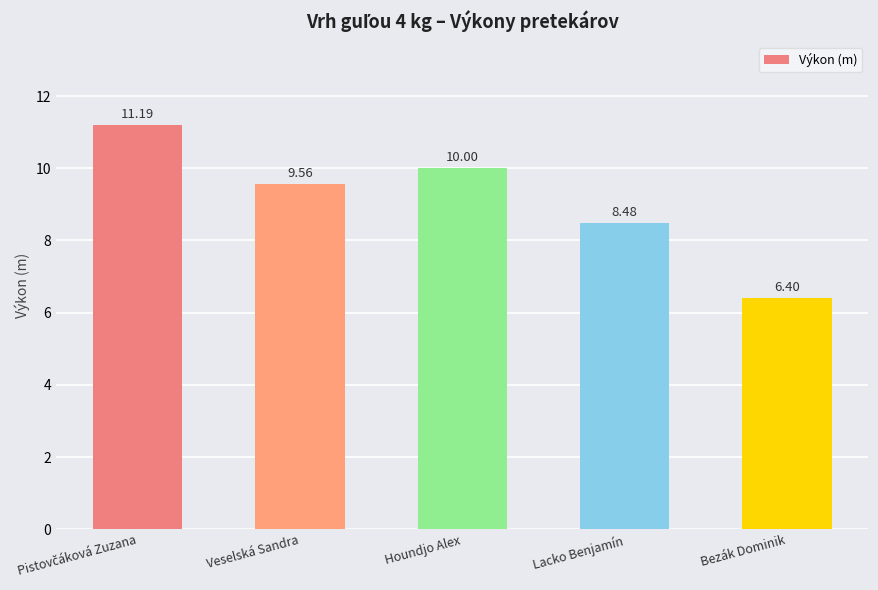

What is the label of the 3rd bar from the left?

Houndjo Alex